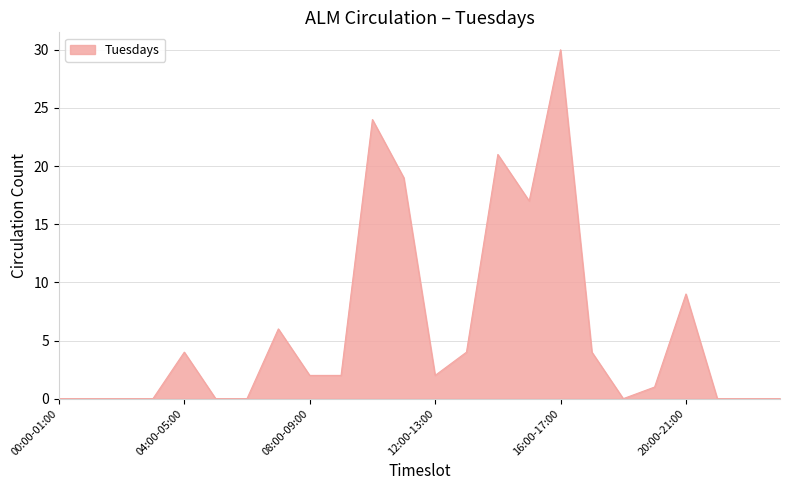

What is the maximum value shown in the chart?

30